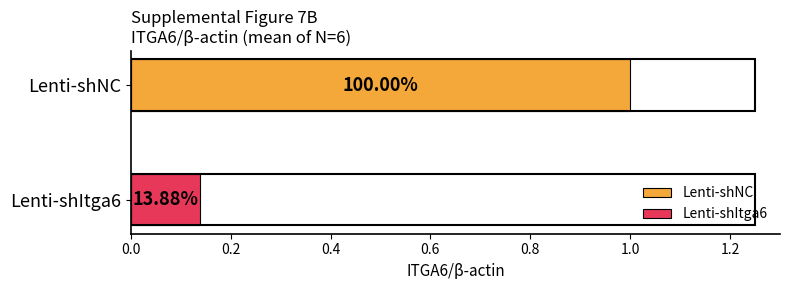

How many distinct data groups are displayed?

2